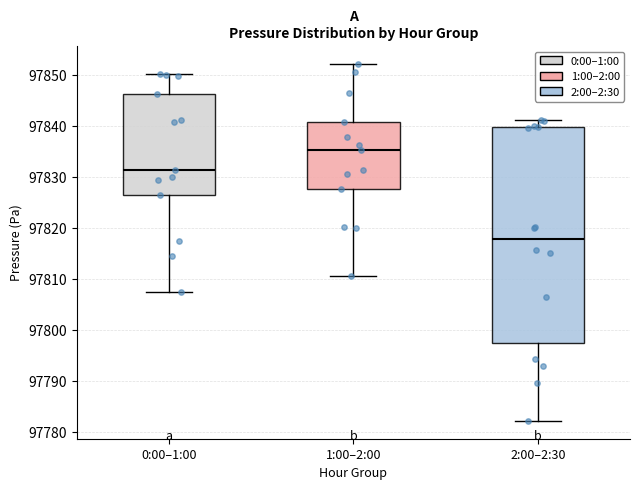

Where does the median line of the box for 2:00–2:30 sit on the y-axis? The values are not printed on the chart, so give them approximately, as read against the axis.

97818